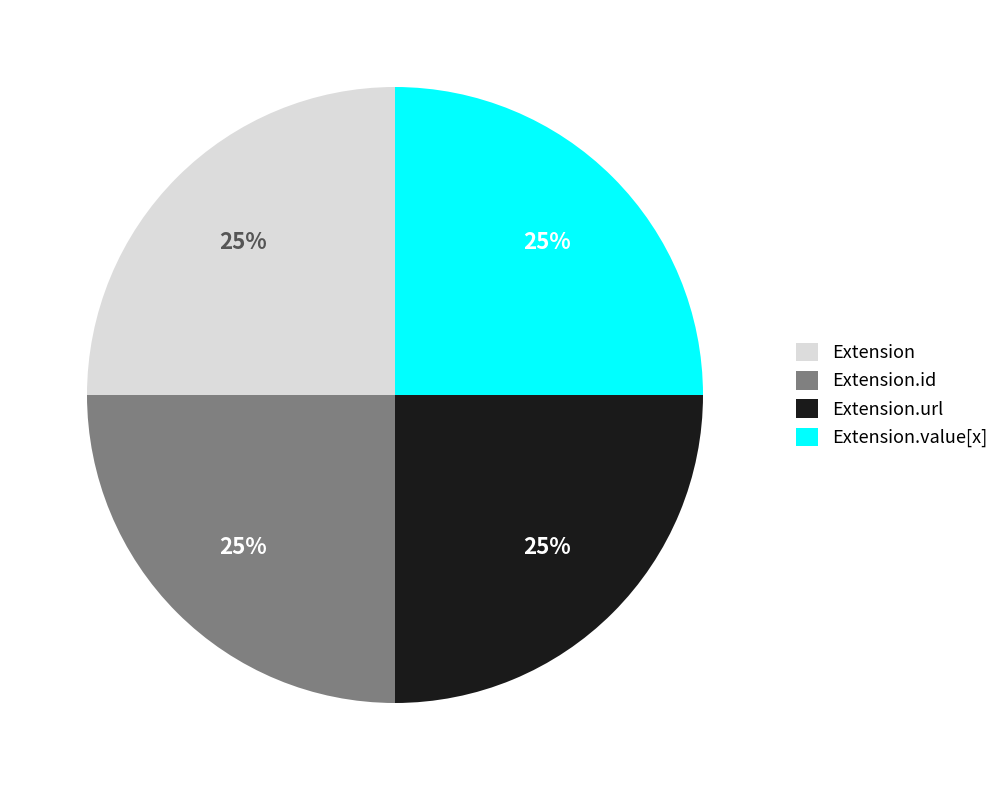

Is it true that Extension.id is 1% of the pie?

False